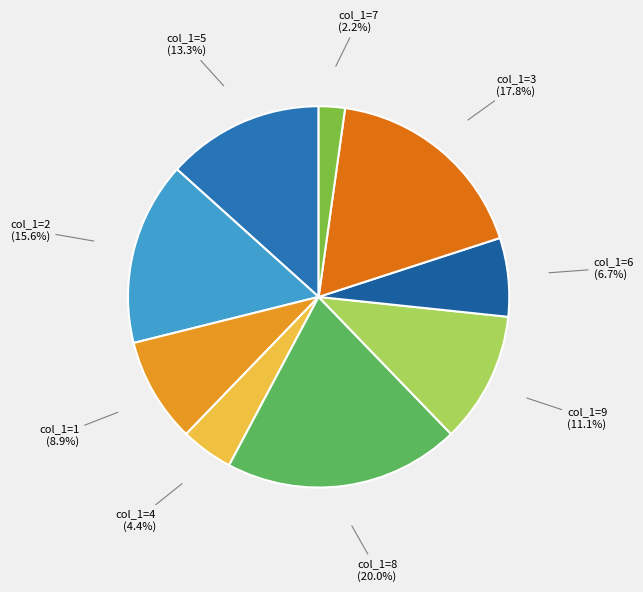

Rank the categories by value from lowest to highest.

col_1=7 (2.2%), col_1=4 (4.4%), col_1=6 (6.7%), col_1=1 (8.9%), col_1=9 (11.1%), col_1=5 (13.3%), col_1=2 (15.6%), col_1=3 (17.8%), col_1=8 (20.0%)